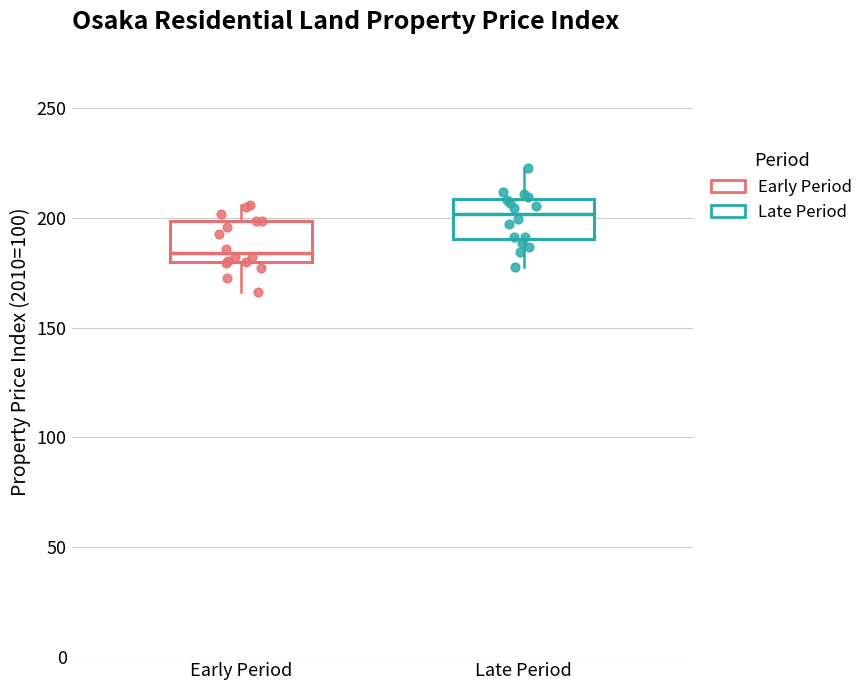

Where is the upper edge of the box for Early Period on the y-axis? The values are not printed on the chart, so give them approximately, as read against the axis.

200